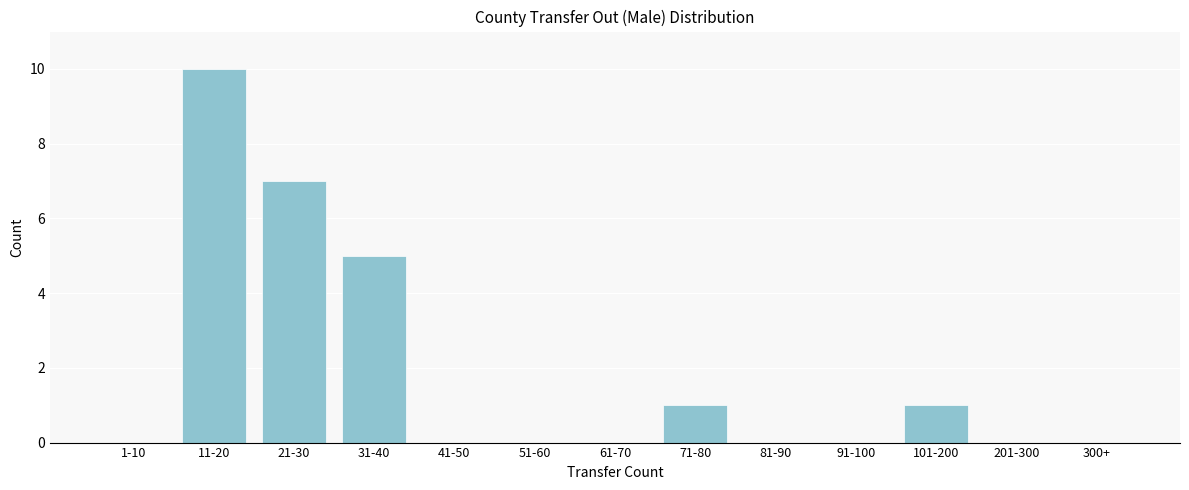

Reading left to right, list all the values displayed in this chart.

1-10=0	11-20=10	21-30=7	31-40=5	41-50=0	51-60=0	61-70=0	71-80=1	81-90=0	91-100=0	101-200=1	201-300=0	300+=0